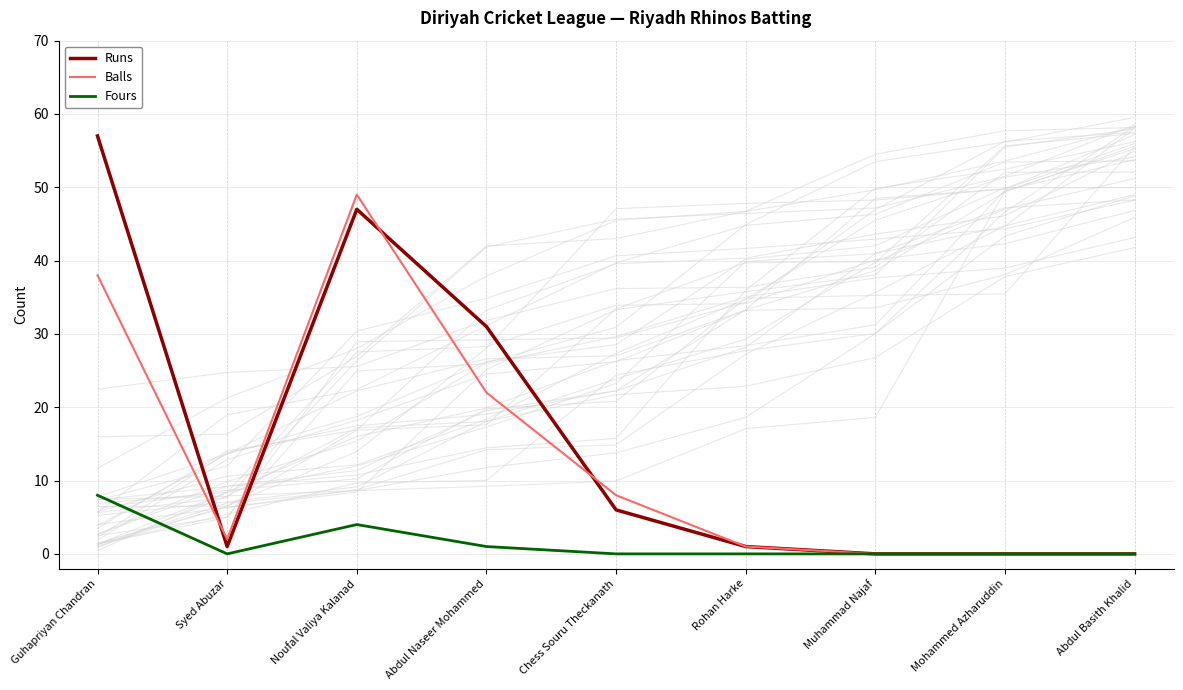

Reading left to right, list all the values displayed in this chart.

Runs: 57	1	47	31	6	1	0	0	0
Balls: 38	2	49	22	8	1	0	0	0
Fours: 8	0	4	1	0	0	0	0	0